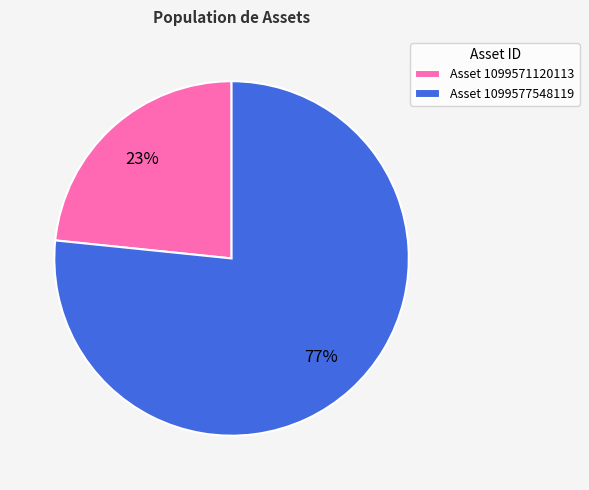

Combined, do Asset 1099571120113 and Asset 1099577548119 account for over 50%?

Yes